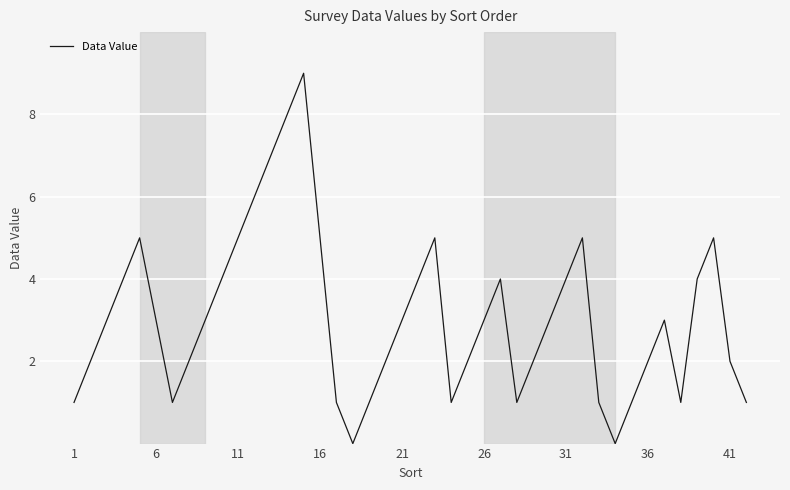

What is the difference between the maximum and minimum values?

9